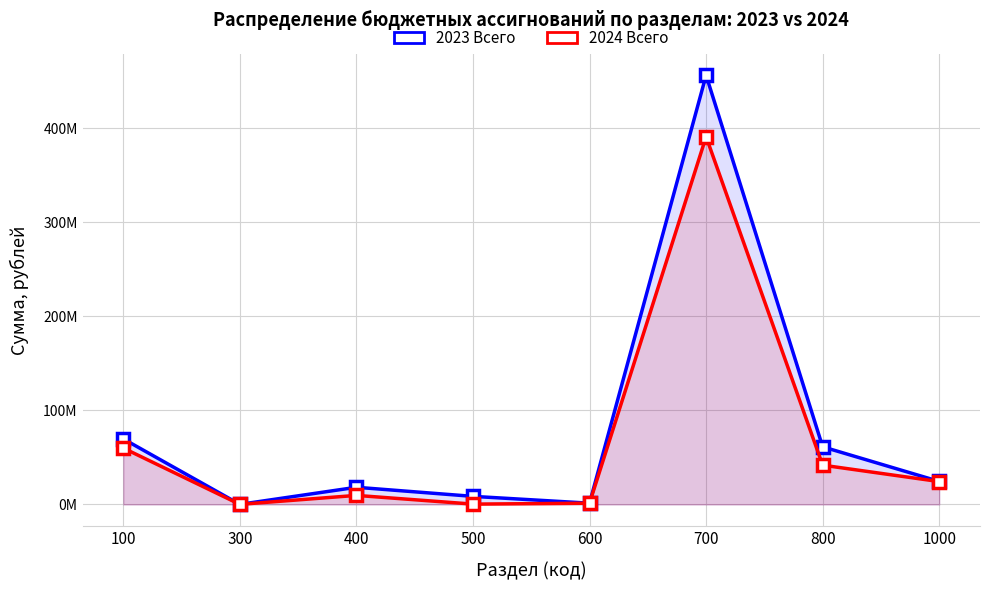

Where is the first local minimum for 2024 Всего?

300